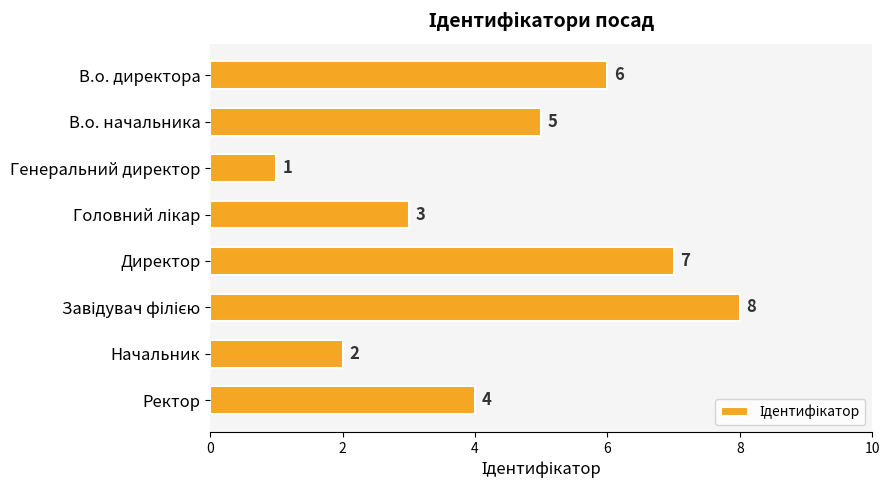

At which label is the value closest to 4?

Ректор